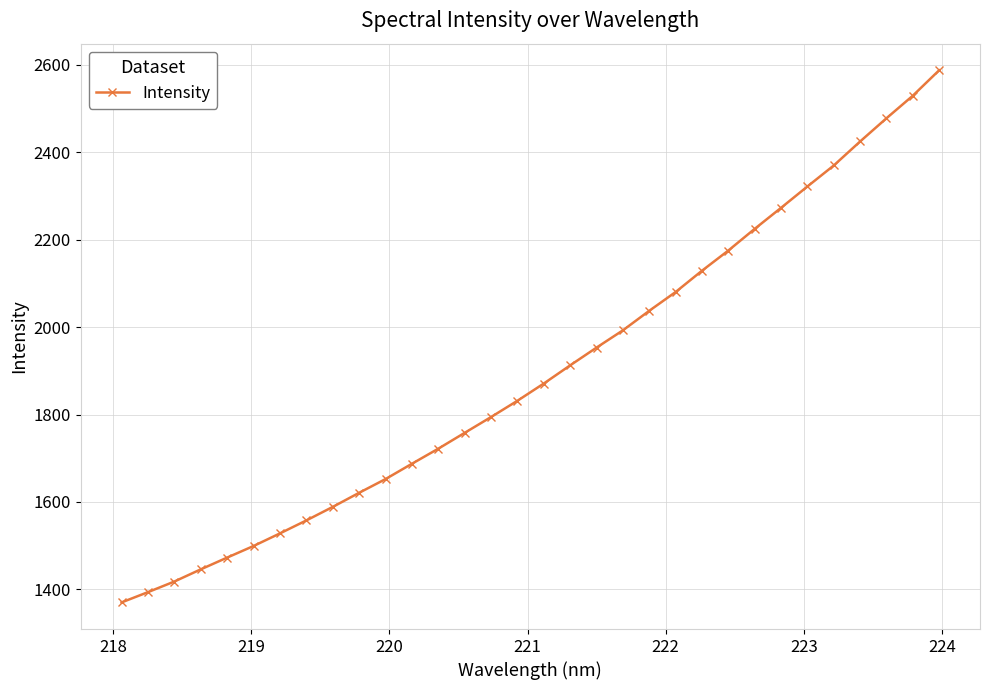

What is the value of the 1st point from the left?

1370.3